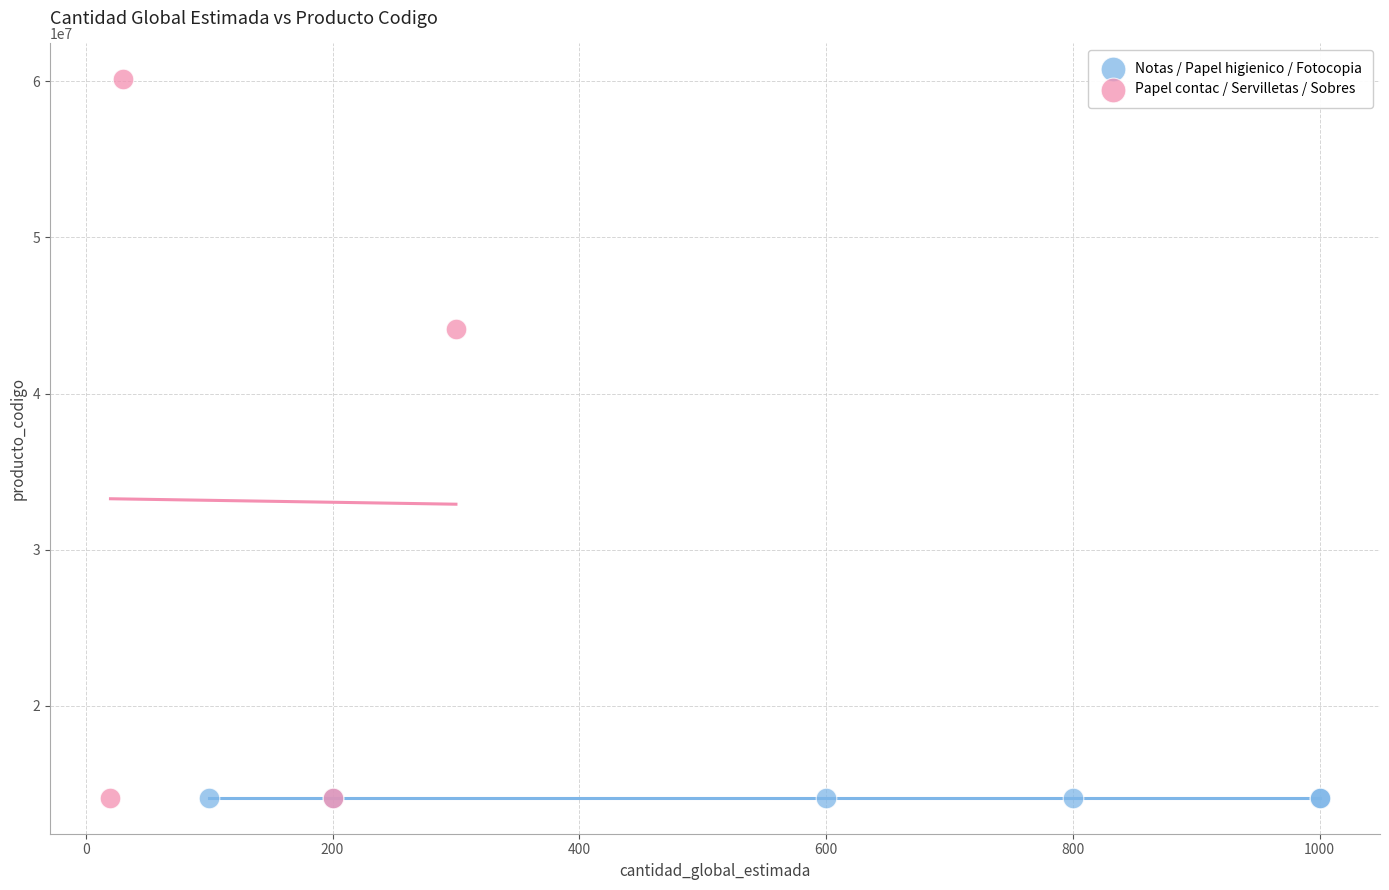

Which series has the largest Y range (max minus min)?

Papel contac / Servilletas / Sobres